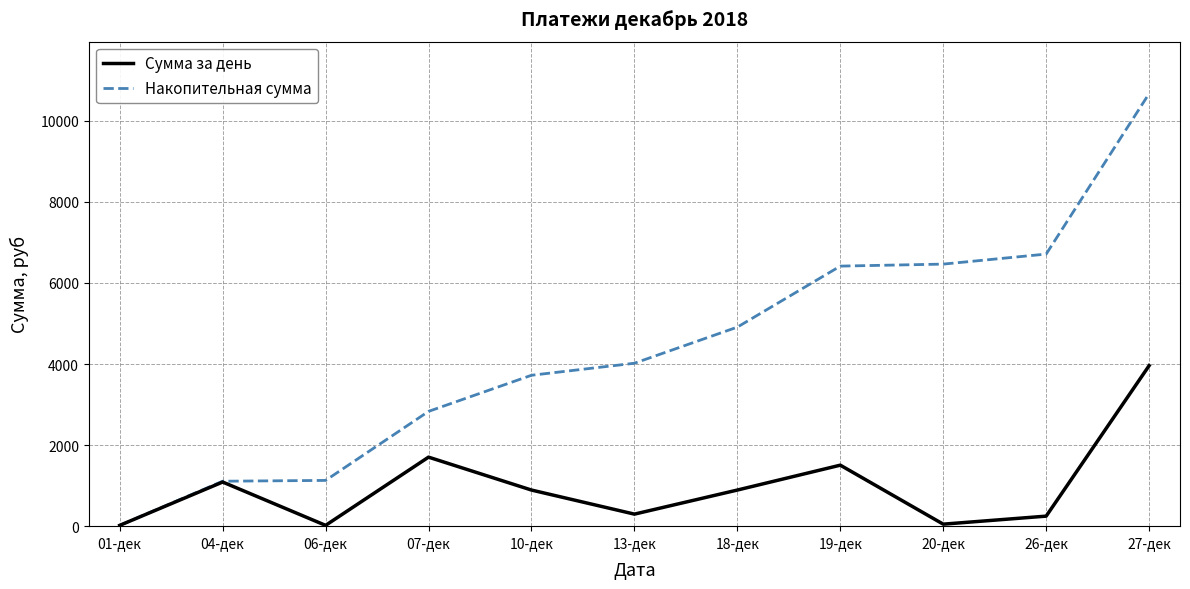

In Сумма за день, how many points are higher than both neighbors (excluding endpoints)?

3